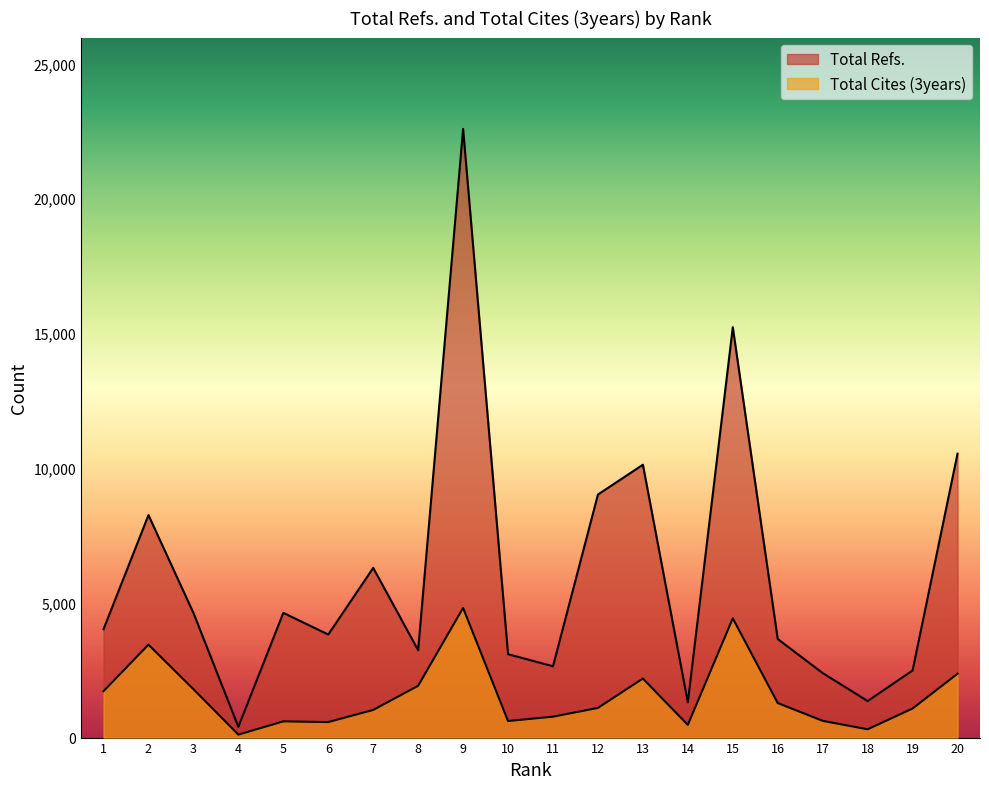

How many interior local peaks does the Total Cites (3years) series have?

5